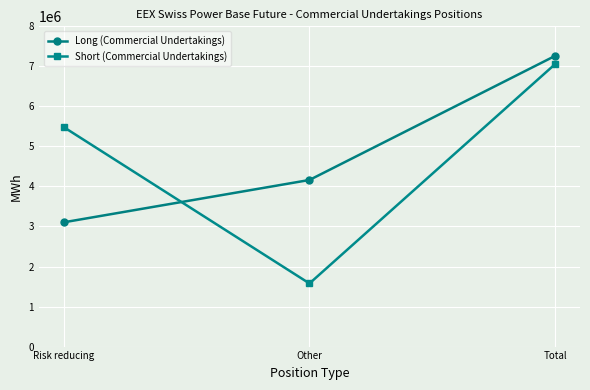

Which series changed the most between Other and Total?

Short (Commercial Undertakings)